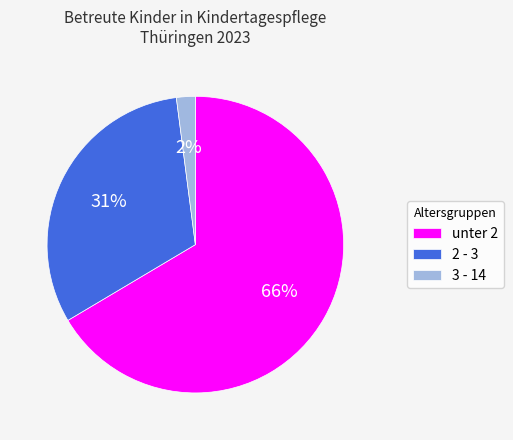

Approximately how many times larger is the value at 2 - 3 compared to unter 2?

0.5